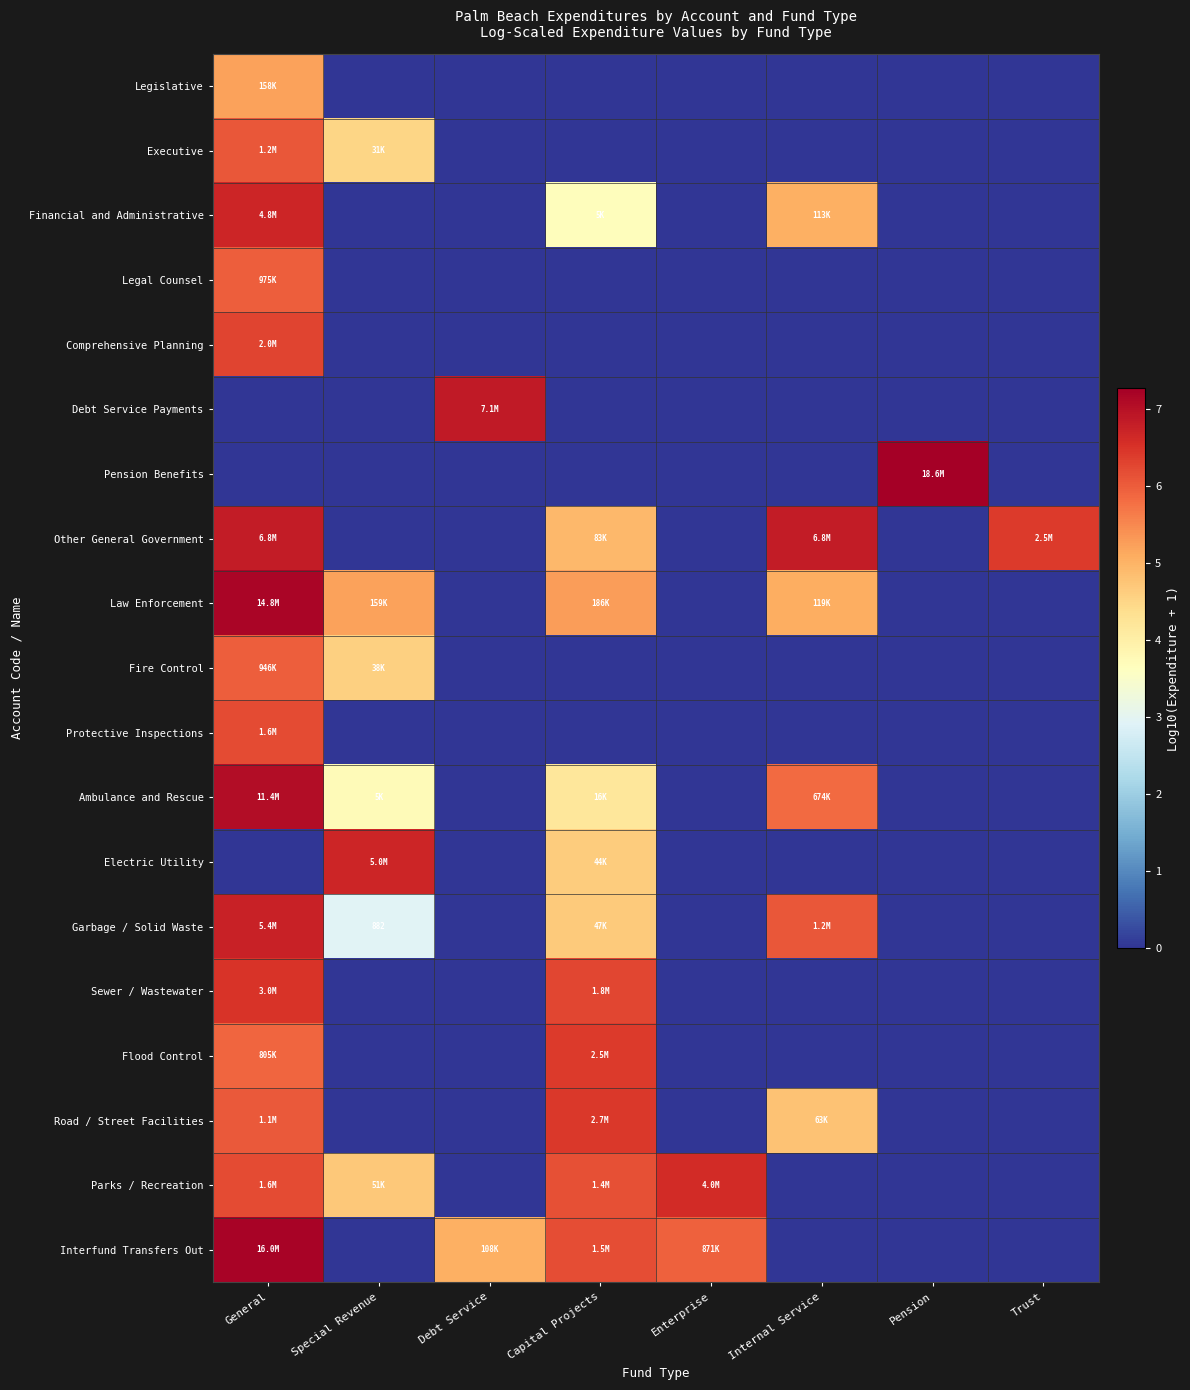

Count the number of data series in this chart.

19